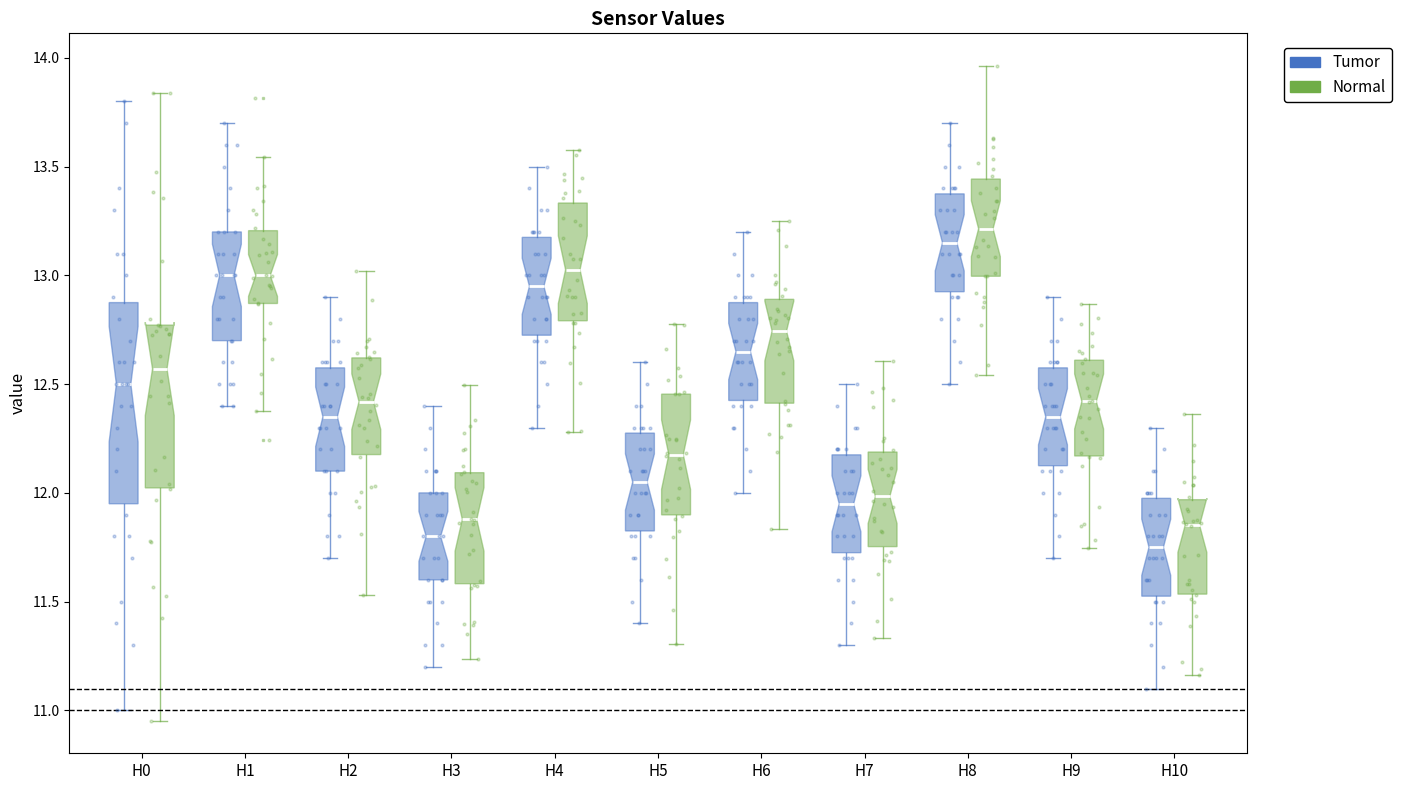

Reading left to right, transcribe this box plot: for each box, give where its median line is, the range the box spans, and where its two whiskers end, as read against the y-axis. The values are not printed on the chart, so give them approximately, as read against the axis.

H0 (Tumor): median 12.50, box 11.95 to 12.90, whiskers 11.00 to 13.80
H0 (Normal): median 12.55, box 11.95 to 12.85, whiskers 11.05 to 13.85
H1 (Tumor): median 13.00, box 12.70 to 13.20, whiskers 12.40 to 13.70
H1 (Normal): median 13.00, box 12.70 to 13.30, whiskers 12.25 to 13.90
H2 (Tumor): median 12.35, box 12.10 to 12.60, whiskers 11.70 to 12.90
H2 (Normal): median 12.45, box 12.20 to 12.65, whiskers 11.55 to 12.90
H3 (Tumor): median 11.80, box 11.60 to 12.00, whiskers 11.20 to 12.40
H3 (Normal): median 11.80, box 11.55 to 12.05, whiskers 11.35 to 12.65
H4 (Tumor): median 12.95, box 12.75 to 13.20, whiskers 12.30 to 13.50
H4 (Normal): median 13.05, box 12.75 to 13.20, whiskers 12.35 to 13.50
H5 (Tumor): median 12.05, box 11.85 to 12.30, whiskers 11.40 to 12.60
H5 (Normal): median 12.10, box 11.85 to 12.25, whiskers 11.50 to 12.80
H6 (Tumor): median 12.65, box 12.45 to 12.90, whiskers 12.00 to 13.20
H6 (Normal): median 12.65, box 12.50 to 12.90, whiskers 12.10 to 13.40
H7 (Tumor): median 11.95, box 11.75 to 12.20, whiskers 11.30 to 12.50
H7 (Normal): median 11.95, box 11.80 to 12.30, whiskers 11.30 to 12.60
H8 (Tumor): median 13.15, box 12.95 to 13.40, whiskers 12.50 to 13.70
H8 (Normal): median 13.20, box 12.95 to 13.40, whiskers 12.75 to 13.85
H9 (Tumor): median 12.35, box 12.15 to 12.60, whiskers 11.70 to 12.90
H9 (Normal): median 12.35, box 12.10 to 12.65, whiskers 11.85 to 12.95
H10 (Tumor): median 11.75, box 11.55 to 12.00, whiskers 11.10 to 12.30
H10 (Normal): median 11.85, box 11.60 to 11.95, whiskers 11.15 to 12.30